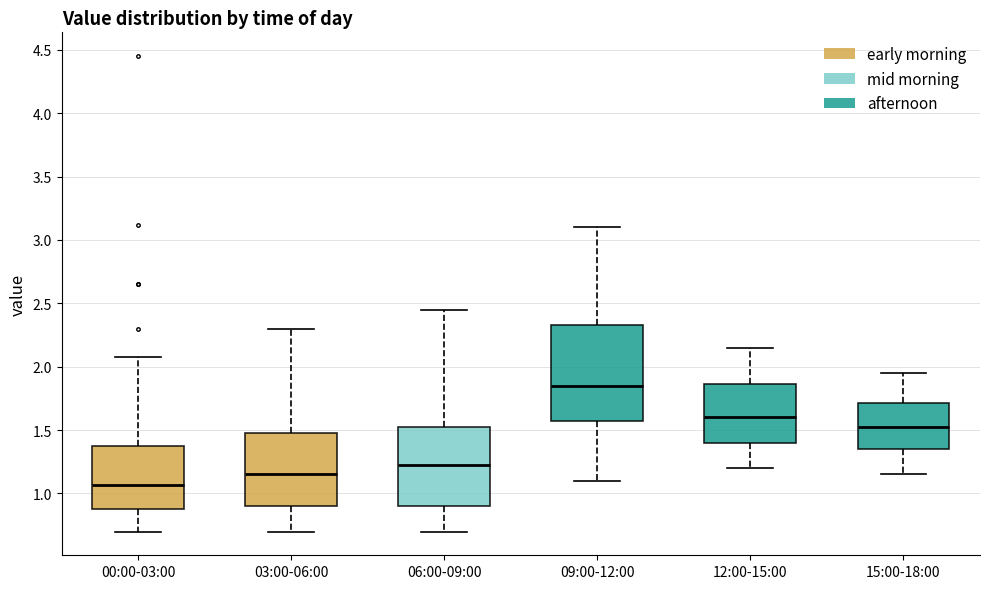

Reading left to right, transcribe this box plot: for each box, give where its median line is, the range the box spans, and where its two whiskers end, as read against the y-axis. The values are not printed on the chart, so give them approximately, as read against the axis.

00:00-03:00: median 1.05, box 0.90 to 1.40, whiskers 0.70 to 2.10
03:00-06:00: median 1.15, box 0.90 to 1.50, whiskers 0.70 to 2.30
06:00-09:00: median 1.25, box 0.90 to 1.55, whiskers 0.70 to 2.45
09:00-12:00: median 1.85, box 1.60 to 2.35, whiskers 1.10 to 3.10
12:00-15:00: median 1.60, box 1.40 to 1.85, whiskers 1.20 to 2.15
15:00-18:00: median 1.55, box 1.35 to 1.70, whiskers 1.15 to 1.95